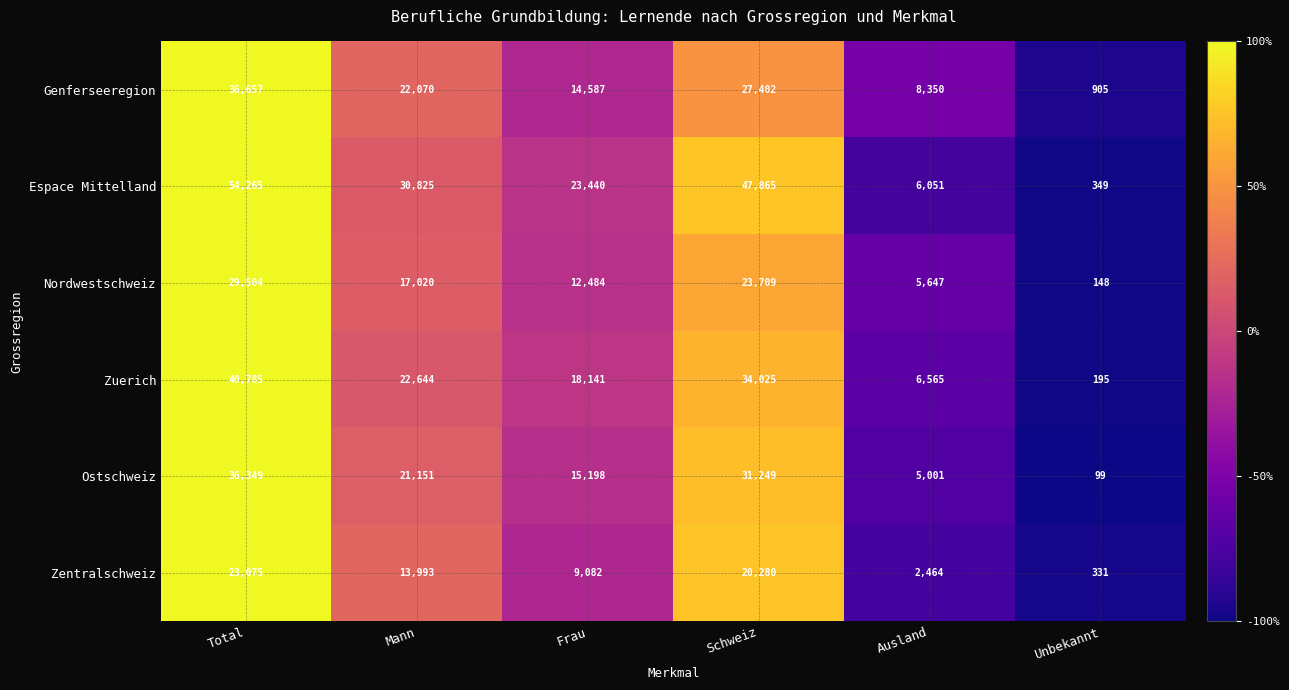

What is the difference between the highest and lowest values at Frau?

14358